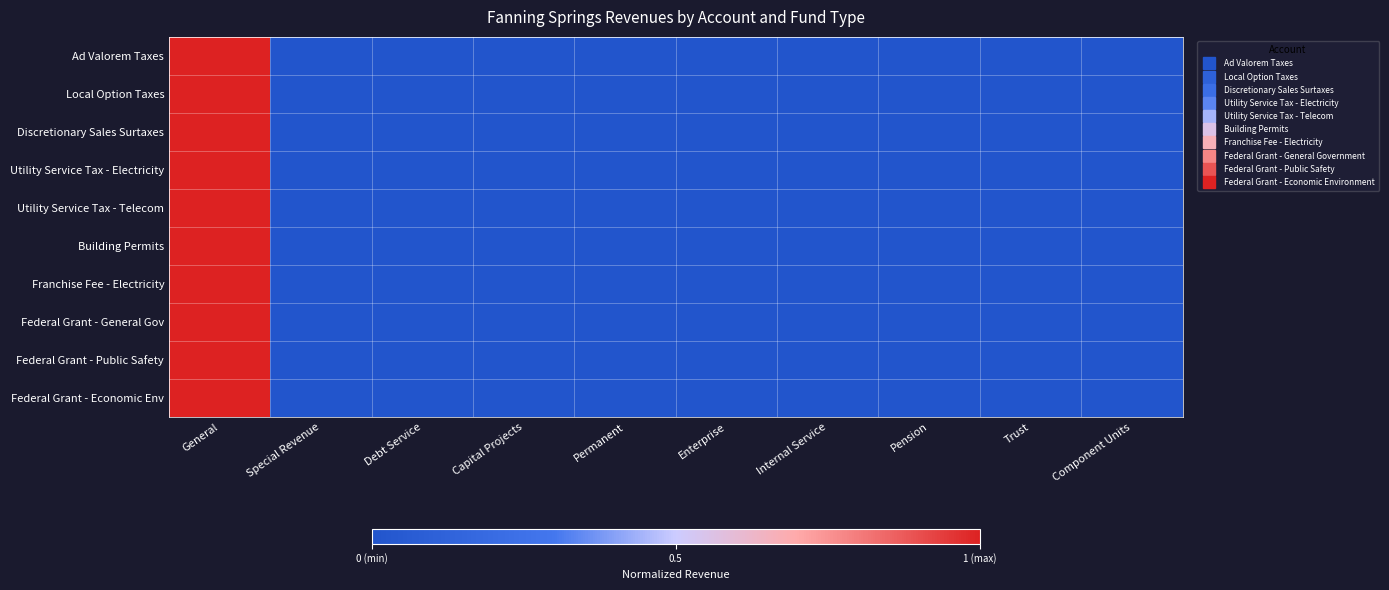

At which category does the chart reach its peak across all series?

General